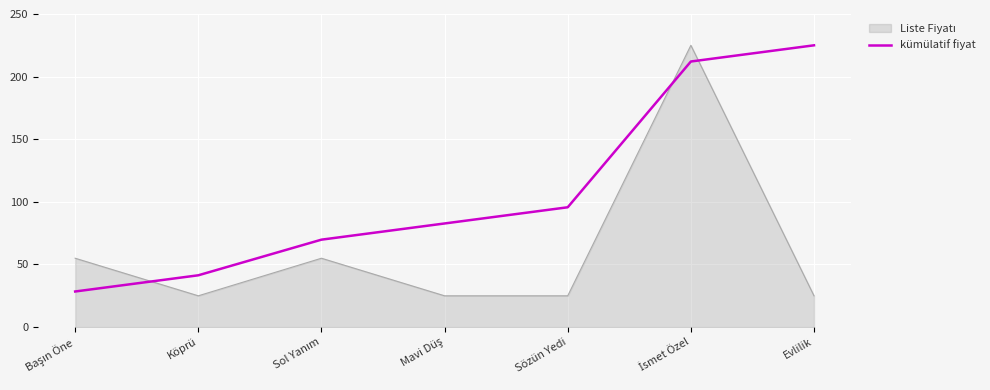

What position from the left is Evlilik?

7